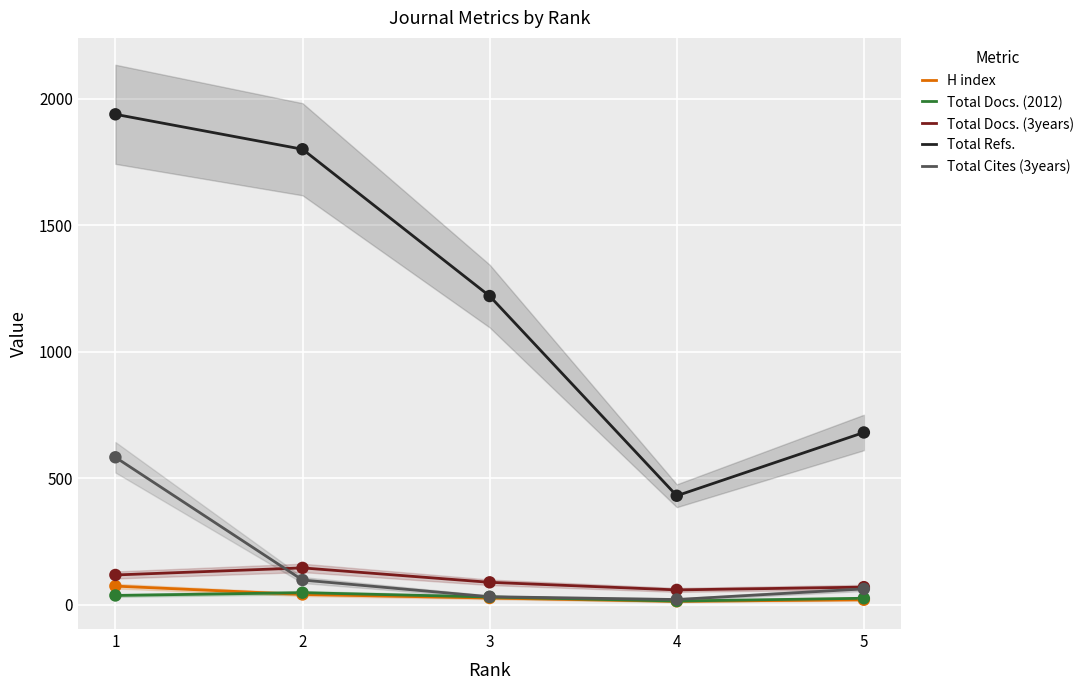

Which series has the widest spread of Y values?

Total Refs.